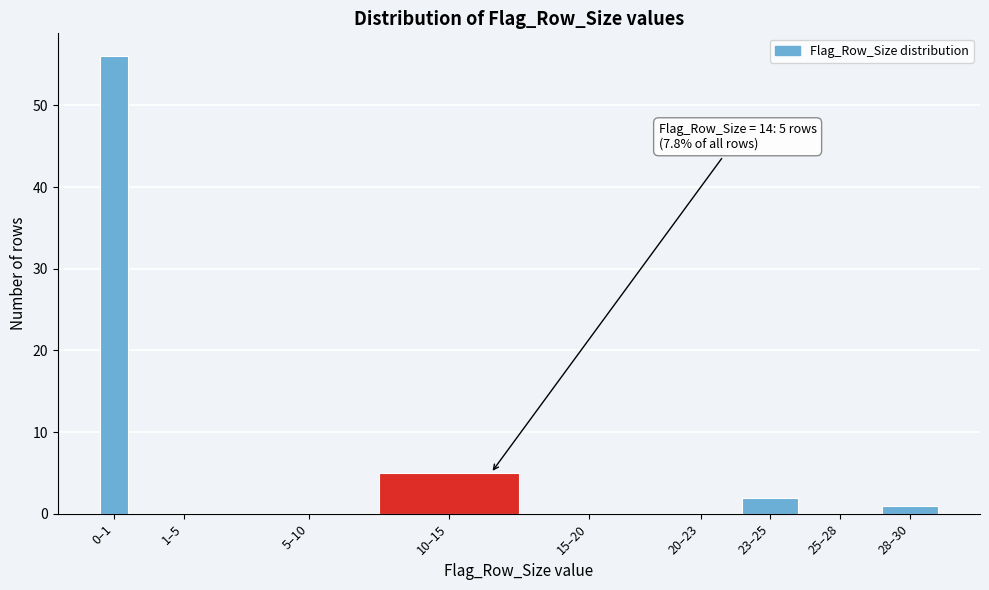

Reading left to right, extract all data points from this chart.

0–1=56	1–5=0	5–10=0	10–15=5	15–20=0	20–23=0	23–25=2	25–28=0	28–30=1